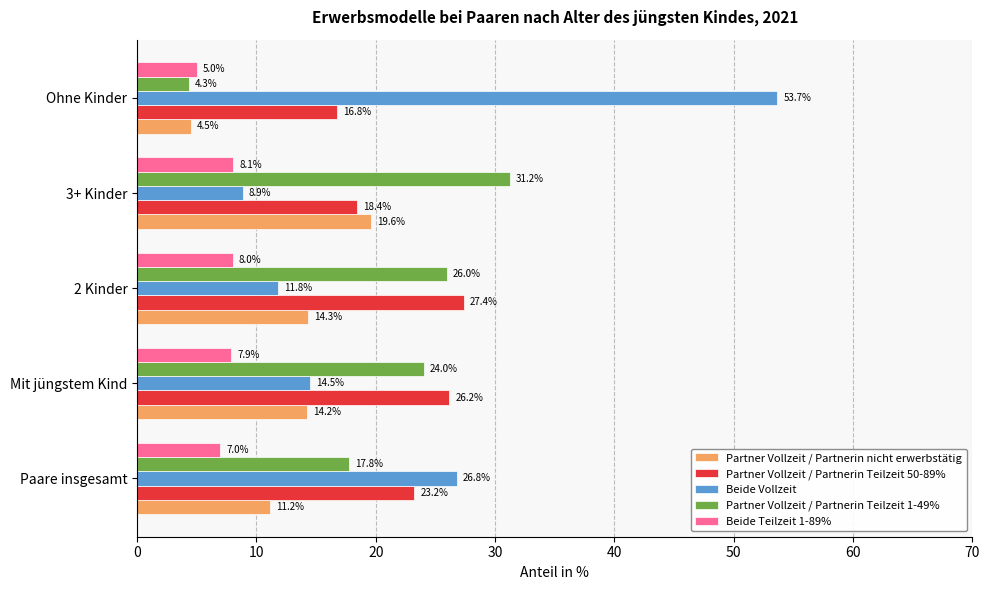

Which label corresponds to the smallest value in the chart?

Ohne Kinder